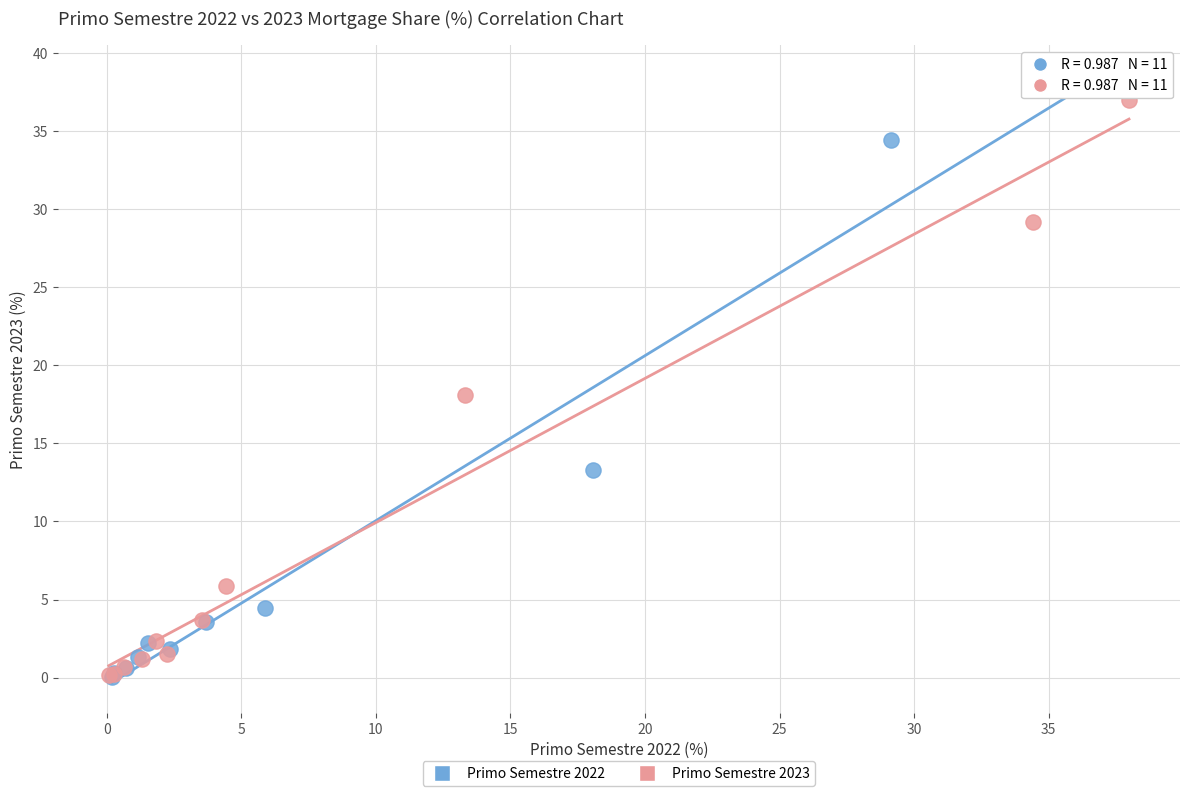

Which series has the largest Y range (max minus min)?

Primo Semestre 2022